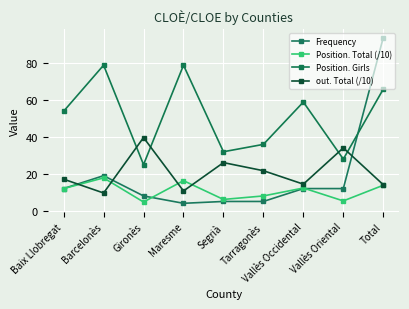

Which series ends up on top after the final intersection of Frequency and out. Total (/10)?

Frequency